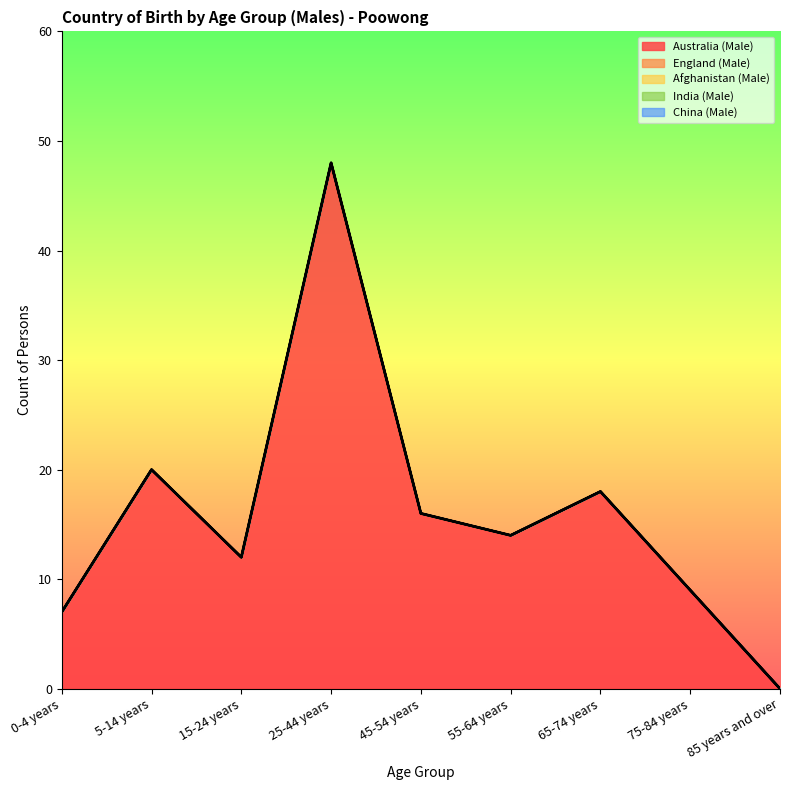

What is the sum of all Australia (Male) values?

144